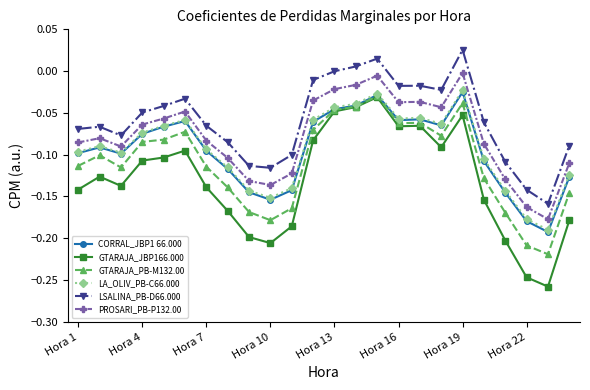

True or false: PROSARI_PB-P132.00 and CORRAL_JBP1 66.000 intersect in this chart.

False